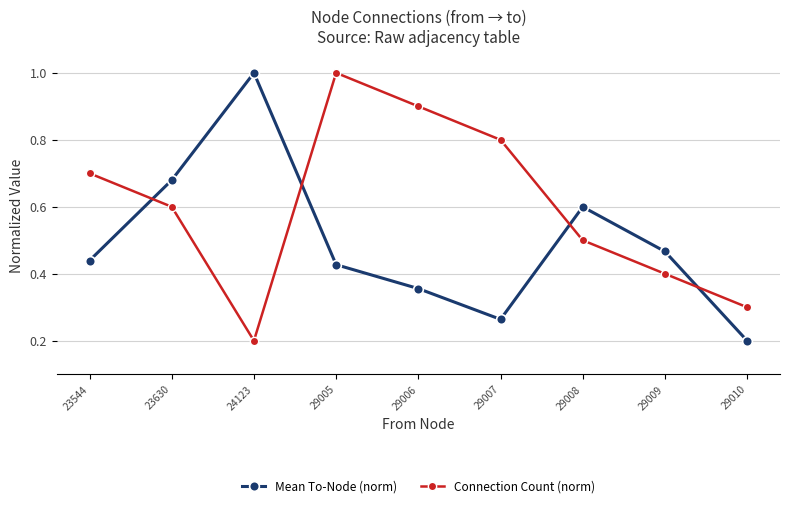

True or false: Mean To-Node (norm) has a value of 0.2 at 24123.

False